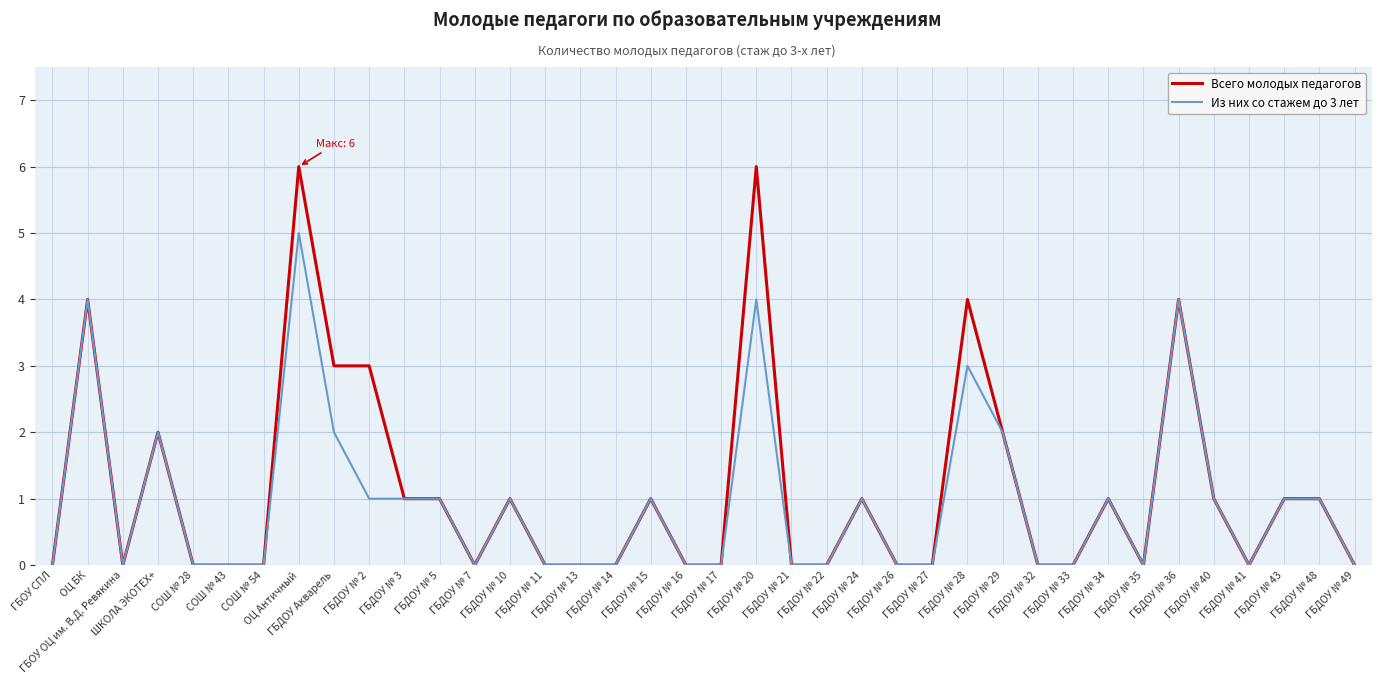

Where is the first local minimum for Из них со стажем до 3 лет?

ГБОУ ОЦ им. В.Д. Ревякина